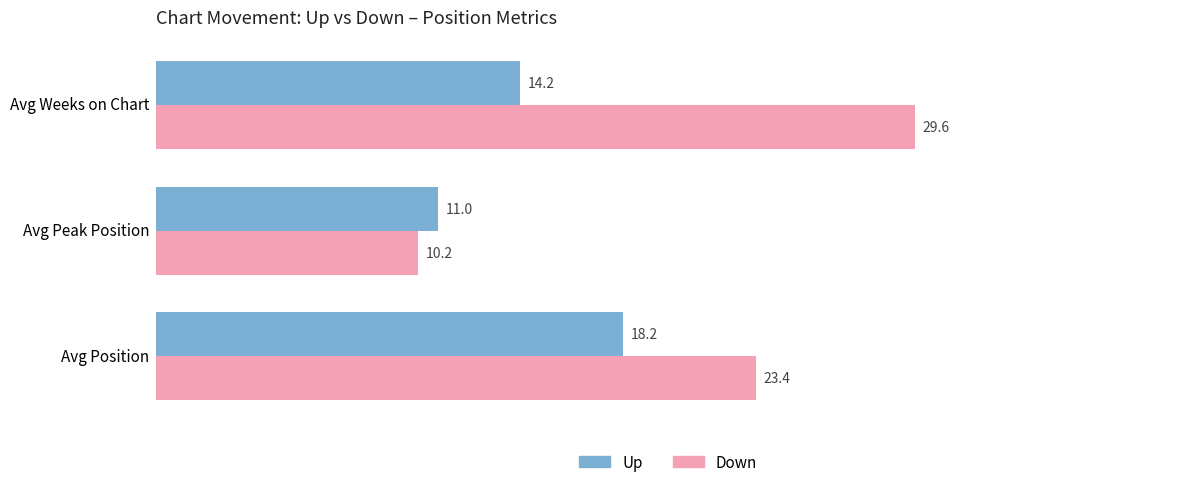

Count the number of categories in the chart.

3